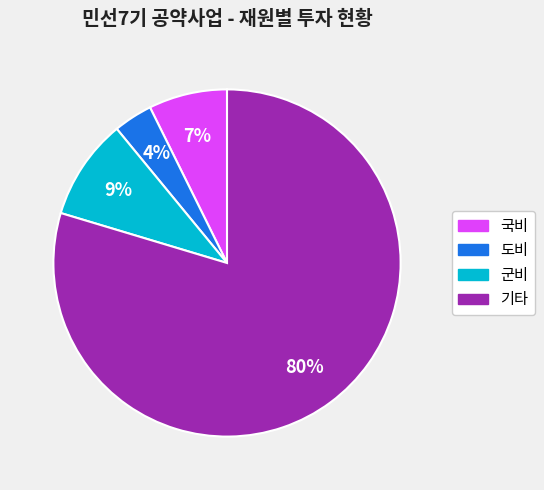

Between 국비 and 군비, which is larger?

군비